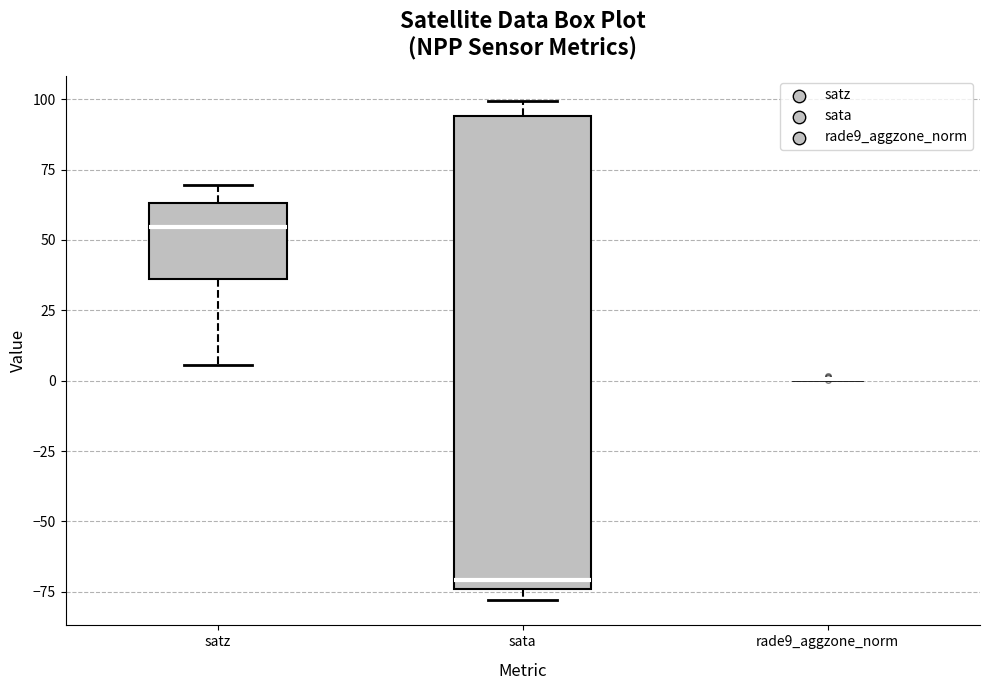

Where is the lower edge of the box for sata on the y-axis? The values are not printed on the chart, so give them approximately, as read against the axis.

-75